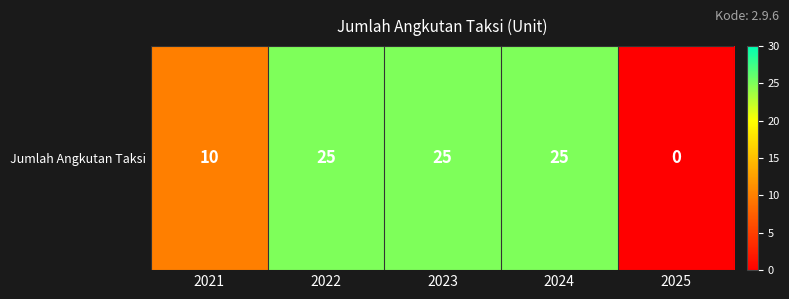

What is the change in value from 2024 to 2025?

-25